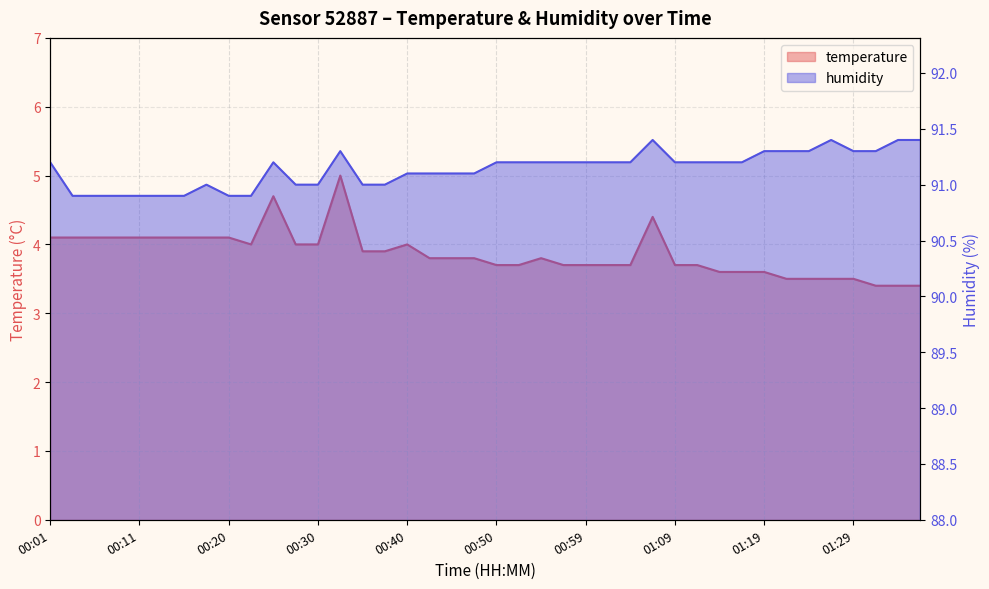

The value of humidity at 01:09 is 37.8. True or false?

False